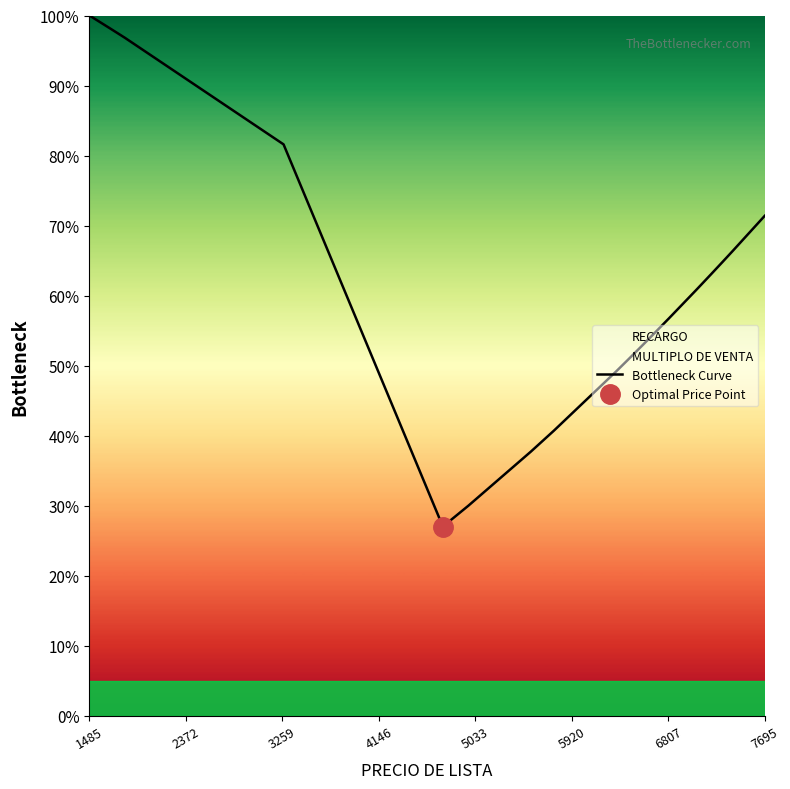

How many points are lower than both their immediate neighbors (excluding endpoints)?

1